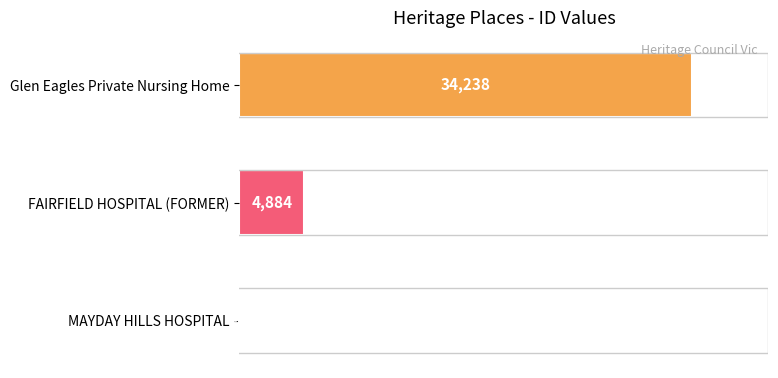

True or false: the data shows 1046 at FAIRFIELD HOSPITAL (FORMER).

False